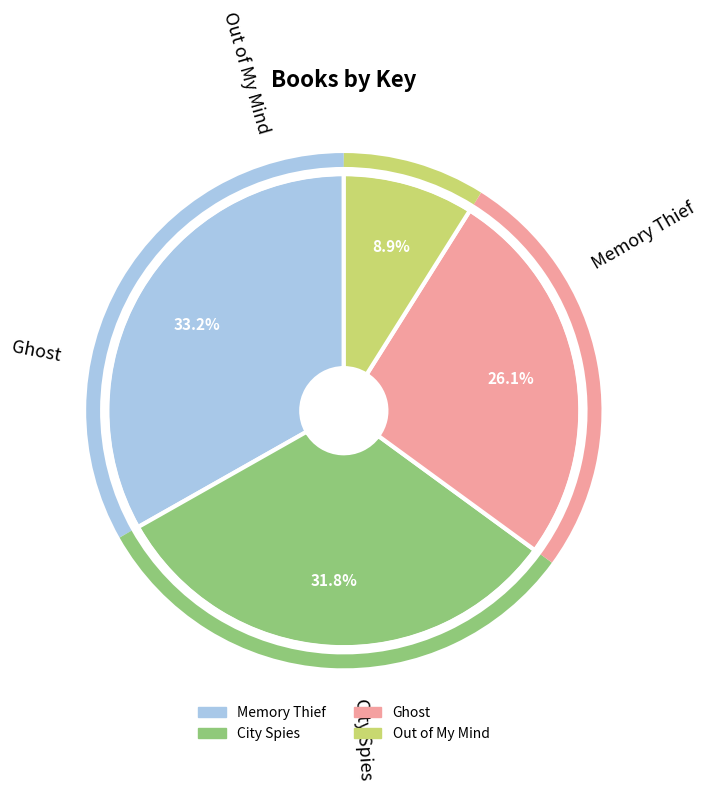

Rank the categories by value from highest to lowest.

Memory Thief, City Spies, Ghost, Out of My Mind